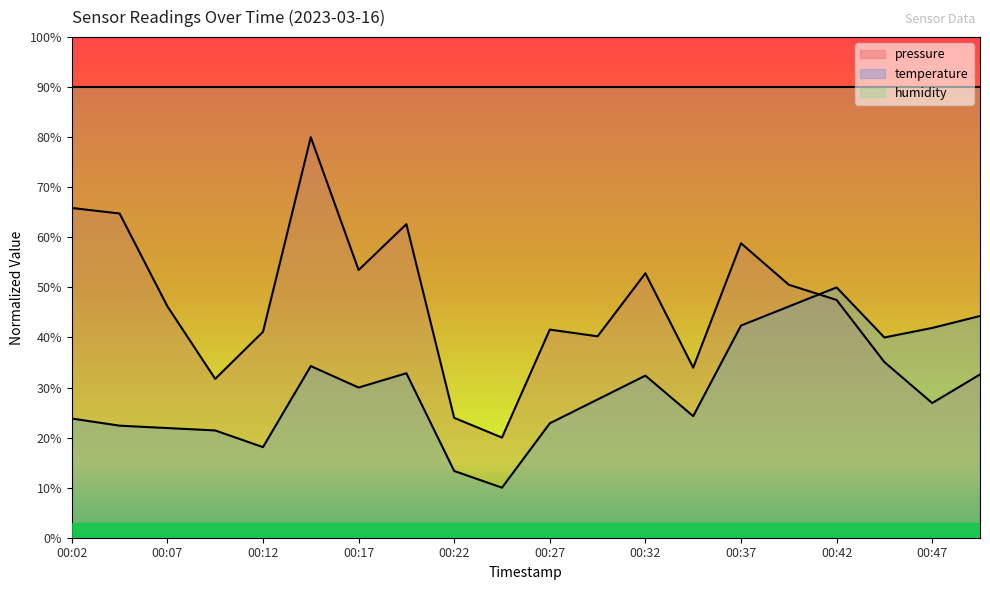

What is the difference between the temperature values at 00:27 and 00:29?

4.8